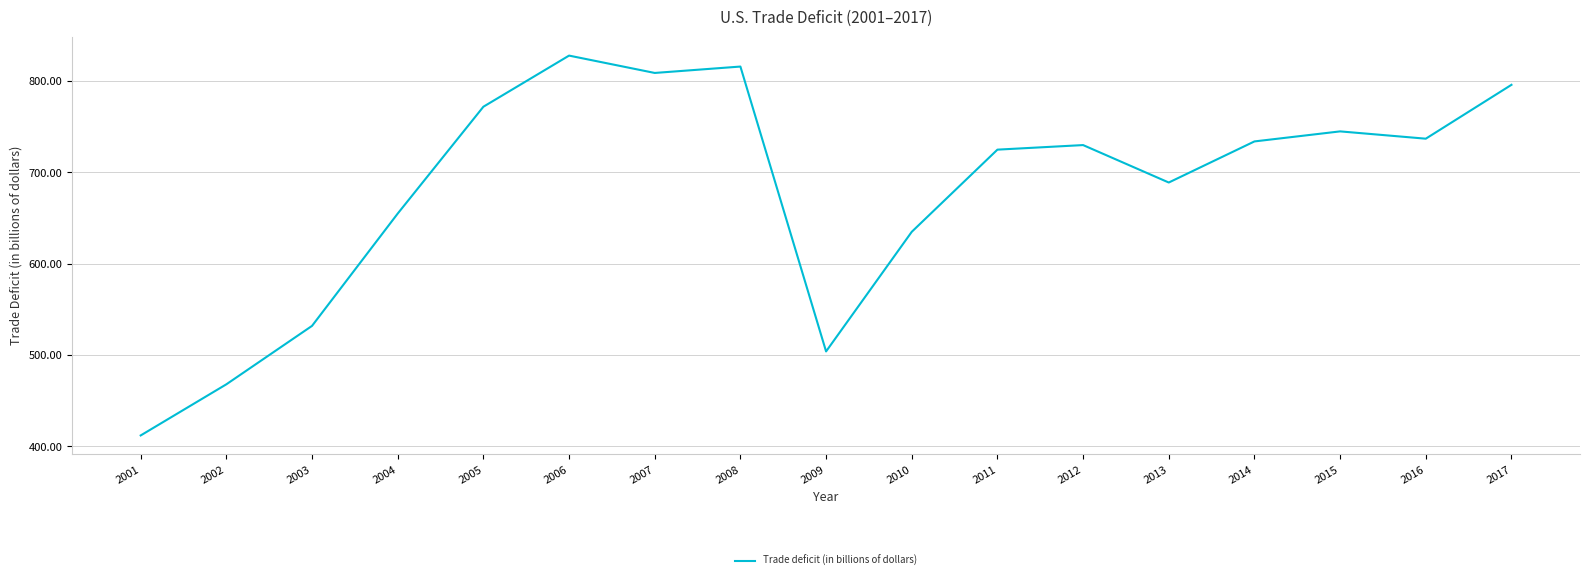

Is this an area chart (filled region under the line)?

No